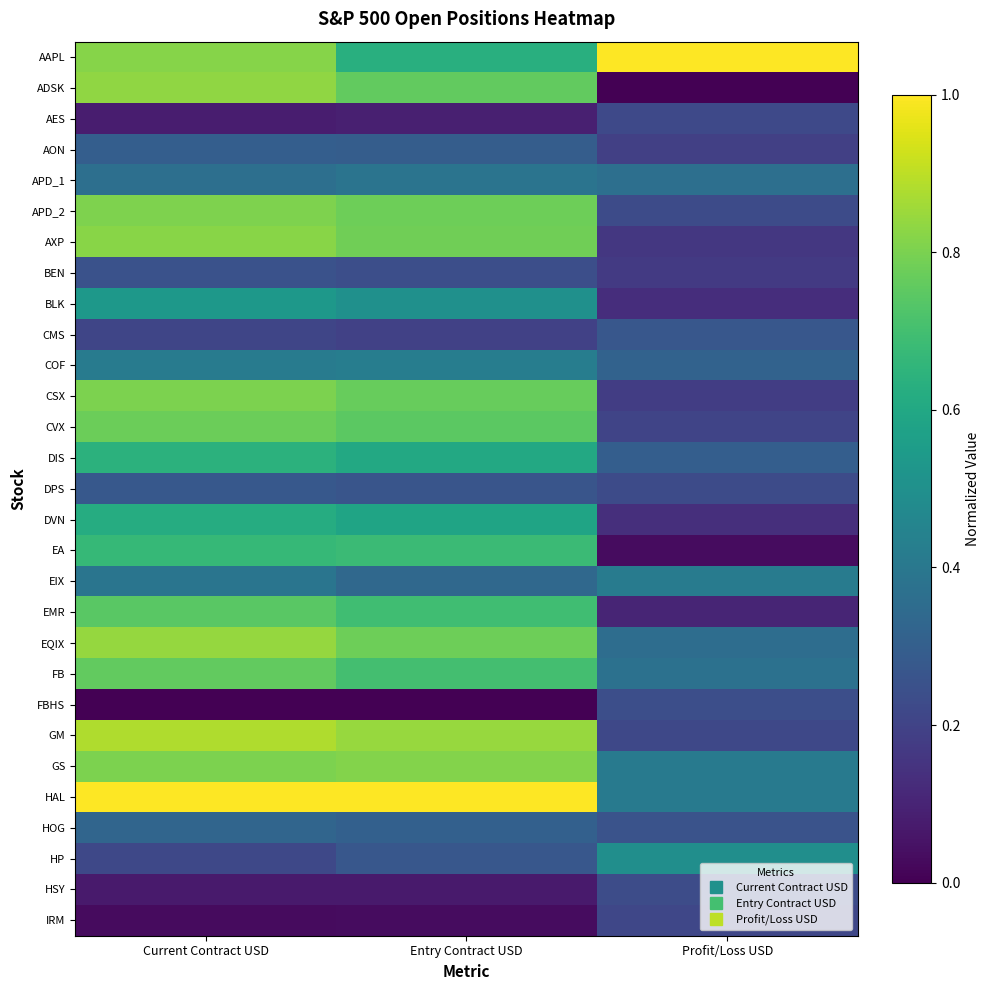

Reading right to left, what are all the values shown in this chart?

AAPL: Profit/Loss USD=1.0	Entry Contract USD=0.6	Current Contract USD=0.8
ADSK: Profit/Loss USD=0.0	Entry Contract USD=0.8	Current Contract USD=0.8
AES: Profit/Loss USD=0.2	Entry Contract USD=0.1	Current Contract USD=0.1
AON: Profit/Loss USD=0.2	Entry Contract USD=0.3	Current Contract USD=0.3
APD_1: Profit/Loss USD=0.4	Entry Contract USD=0.4	Current Contract USD=0.4
APD_2: Profit/Loss USD=0.2	Entry Contract USD=0.8	Current Contract USD=0.8
AXP: Profit/Loss USD=0.2	Entry Contract USD=0.8	Current Contract USD=0.8
BEN: Profit/Loss USD=0.2	Entry Contract USD=0.2	Current Contract USD=0.3
BLK: Profit/Loss USD=0.1	Entry Contract USD=0.5	Current Contract USD=0.5
CMS: Profit/Loss USD=0.3	Entry Contract USD=0.2	Current Contract USD=0.2
COF: Profit/Loss USD=0.3	Entry Contract USD=0.4	Current Contract USD=0.4
CSX: Profit/Loss USD=0.2	Entry Contract USD=0.8	Current Contract USD=0.8
CVX: Profit/Loss USD=0.2	Entry Contract USD=0.7	Current Contract USD=0.8
DIS: Profit/Loss USD=0.3	Entry Contract USD=0.6	Current Contract USD=0.6
DPS: Profit/Loss USD=0.2	Entry Contract USD=0.3	Current Contract USD=0.3
DVN: Profit/Loss USD=0.1	Entry Contract USD=0.6	Current Contract USD=0.6
EA: Profit/Loss USD=0.0	Entry Contract USD=0.7	Current Contract USD=0.7
EIX: Profit/Loss USD=0.4	Entry Contract USD=0.3	Current Contract USD=0.4
EMR: Profit/Loss USD=0.1	Entry Contract USD=0.7	Current Contract USD=0.7
EQIX: Profit/Loss USD=0.4	Entry Contract USD=0.8	Current Contract USD=0.8
FB: Profit/Loss USD=0.4	Entry Contract USD=0.7	Current Contract USD=0.8
FBHS: Profit/Loss USD=0.2	Entry Contract USD=0.0	Current Contract USD=0.0
GM: Profit/Loss USD=0.2	Entry Contract USD=0.8	Current Contract USD=0.9
GS: Profit/Loss USD=0.4	Entry Contract USD=0.8	Current Contract USD=0.8
HAL: Profit/Loss USD=0.4	Entry Contract USD=1.0	Current Contract USD=1.0
HOG: Profit/Loss USD=0.3	Entry Contract USD=0.3	Current Contract USD=0.3
HP: Profit/Loss USD=0.5	Entry Contract USD=0.3	Current Contract USD=0.2
HSY: Profit/Loss USD=0.2	Entry Contract USD=0.1	Current Contract USD=0.1
IRM: Profit/Loss USD=0.2	Entry Contract USD=0.0	Current Contract USD=0.0